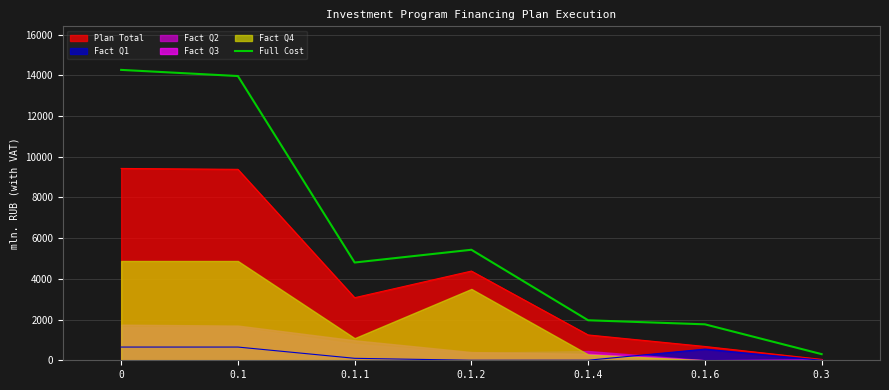

What is the average value?

6072.7